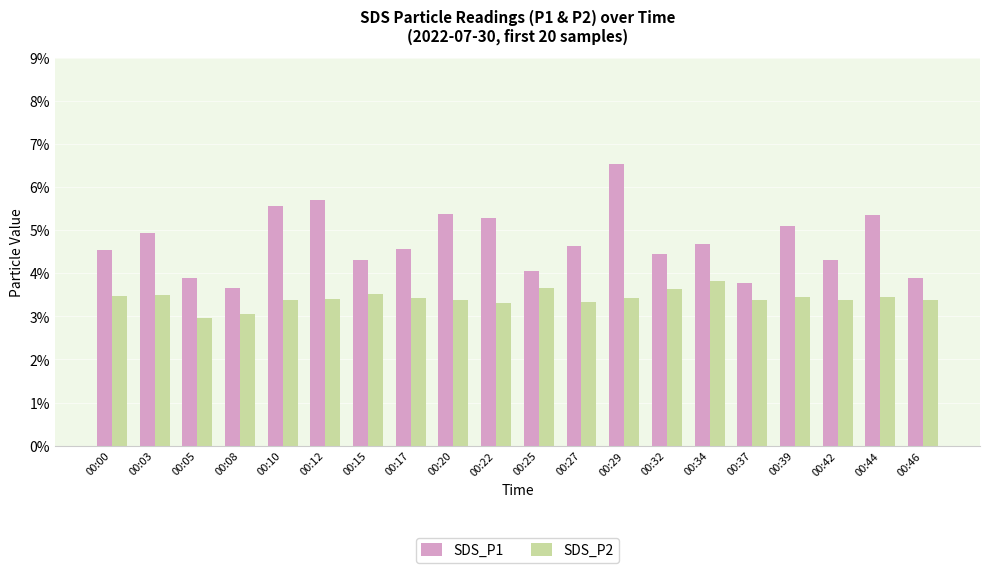

True or false: SDS_P1 has a value of 5.3 at 00:22.

True